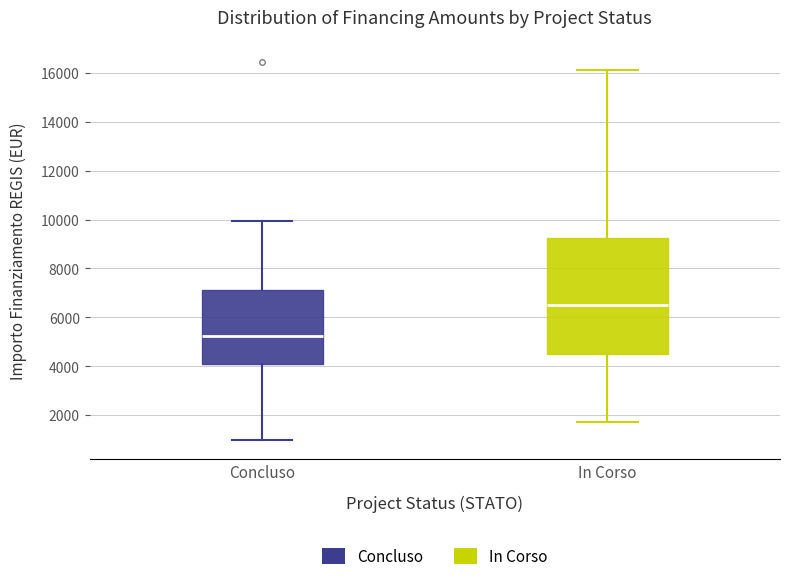

Reading left to right, read every box against the y-axis: the position of its median line, the range the box covers, and the ends of its whiskers. The values are not printed on the chart, so give them approximately, as read against the axis.

Concluso: median 5200, box 4000 to 7200, whiskers 1000 to 10000
In Corso: median 6600, box 4400 to 9200, whiskers 1800 to 16200